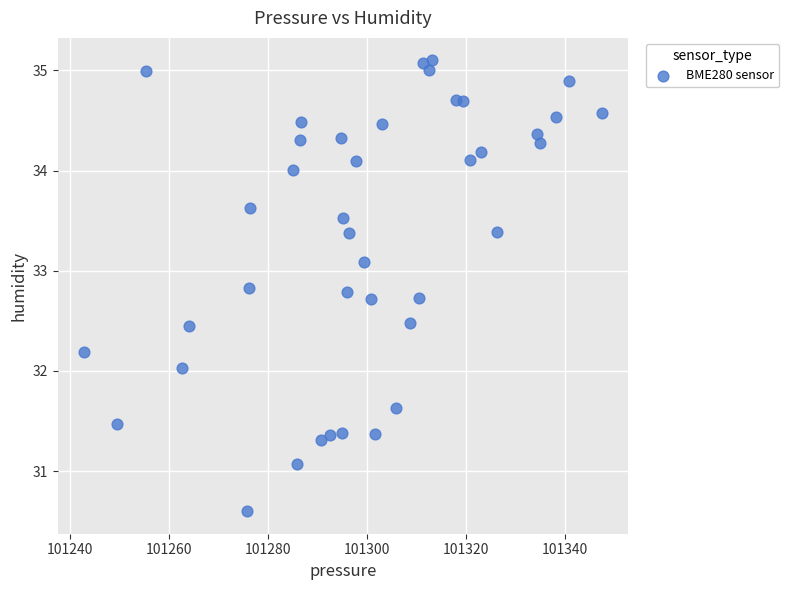

What is the range of X values (max minus min)?

104.8